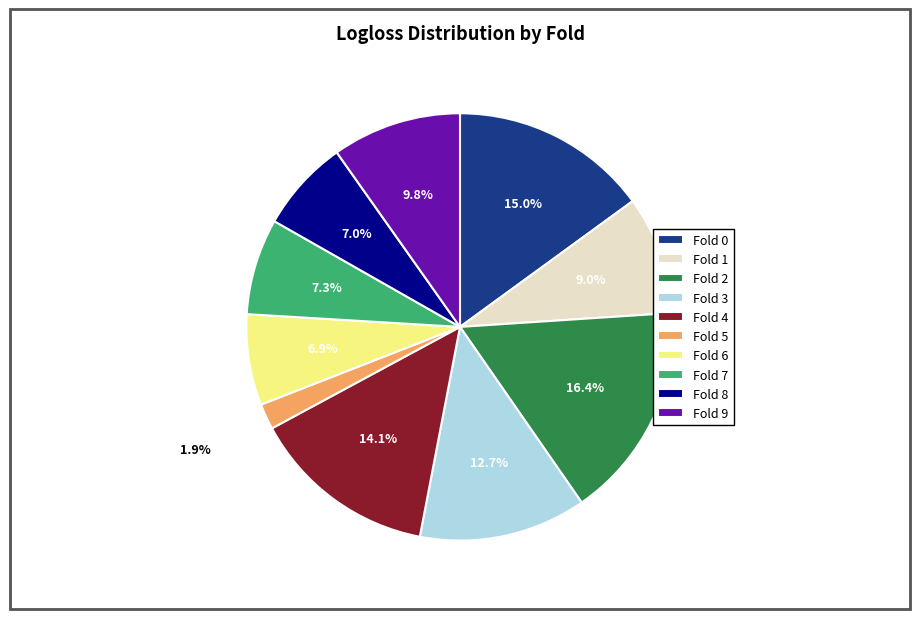

Which has a higher value, Fold 7 or Fold 4?

Fold 4